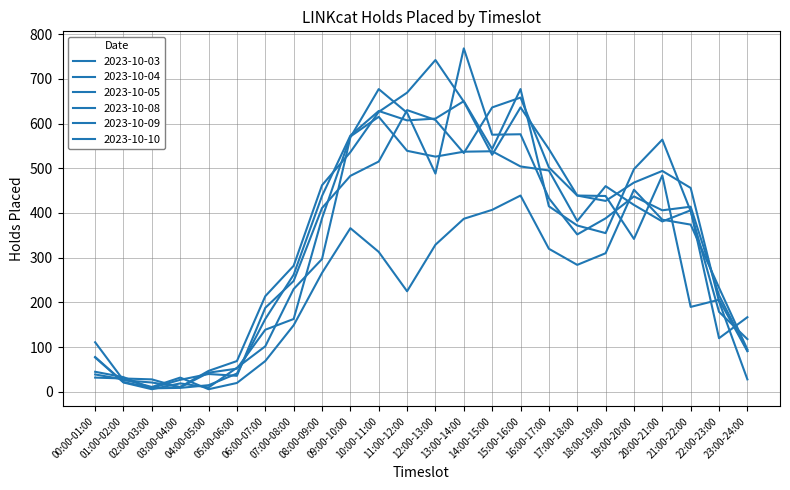

True or false: 2023-10-08 has a value of 310 at 18:00-19:00.

True